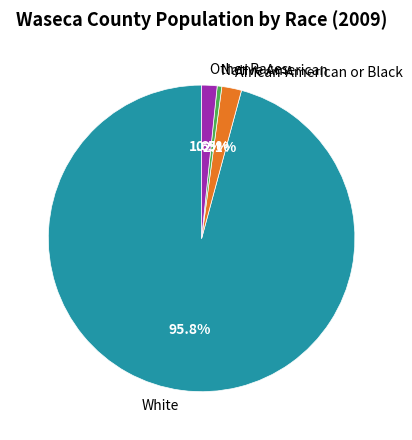

Is there a majority slice in this chart?

Yes